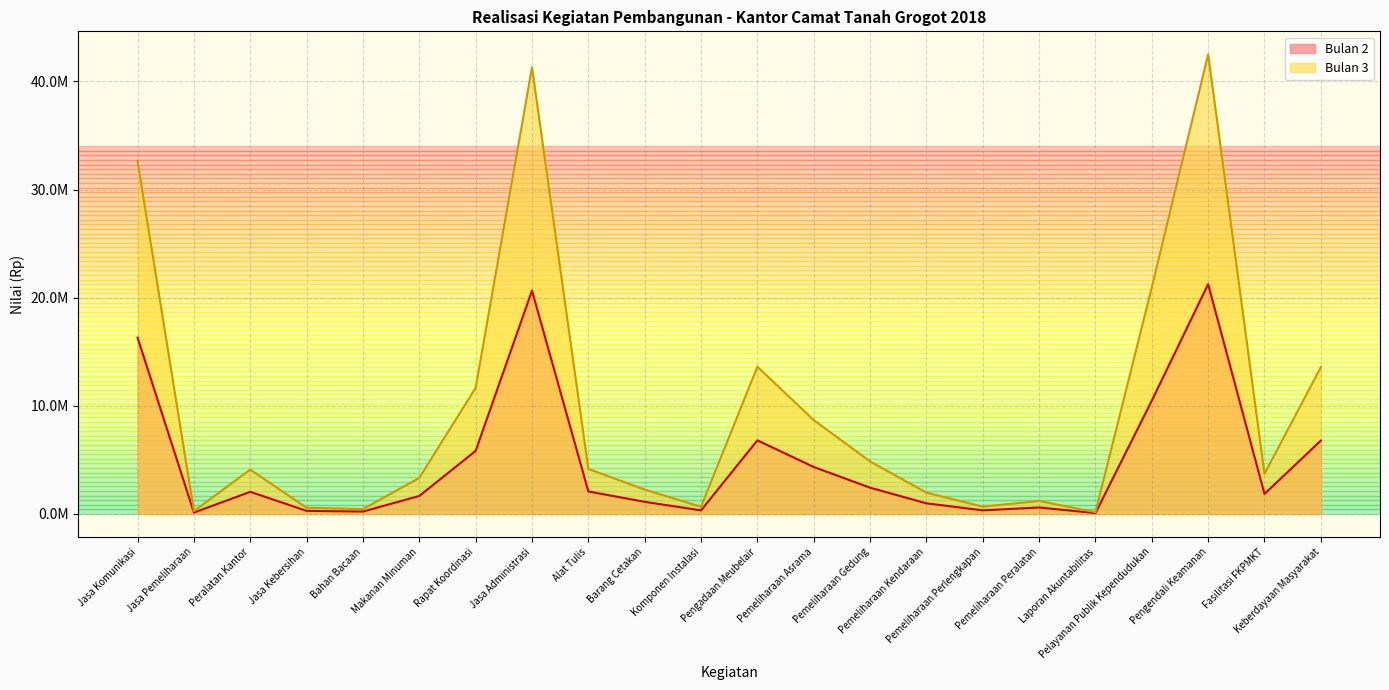

At how many categories does at least one series exceed 16085355?

4